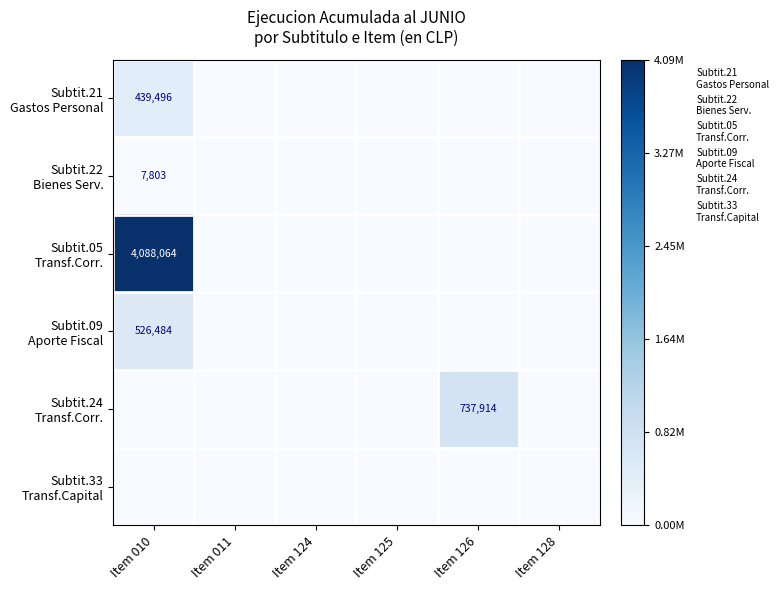

Rank the series at Item 124 from lowest to highest value.

Subtit.21 Gastos Personal, Subtit.22 Bienes Serv., Subtit.05 Transf.Corr., Subtit.09 Aporte Fiscal, Subtit.24 Transf.Corr., Subtit.33 Transf.Capital